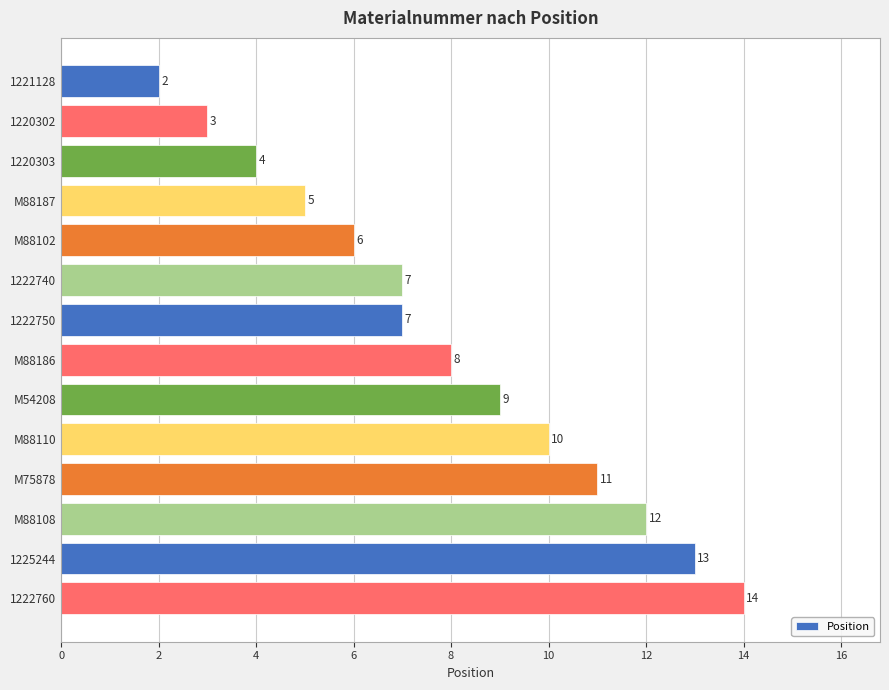

Does the chart contain any negative values?

No